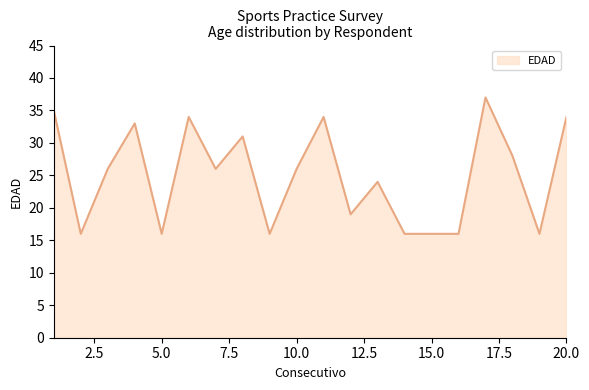

What is the difference between the maximum and minimum values?

21